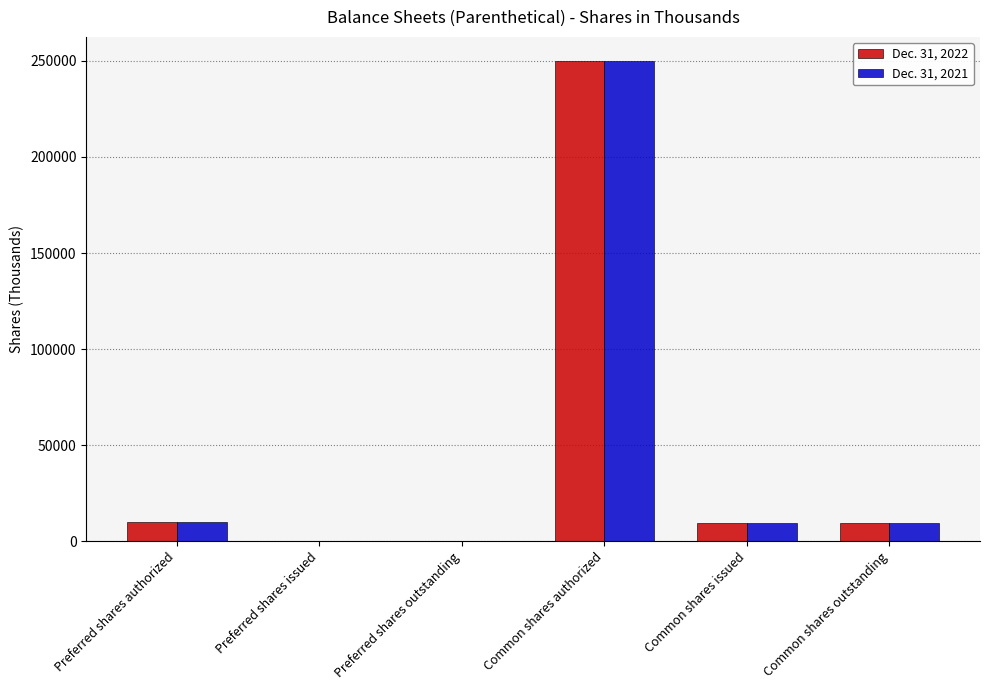

Which category has the highest value in the Dec. 31, 2022 series?

Common shares authorized